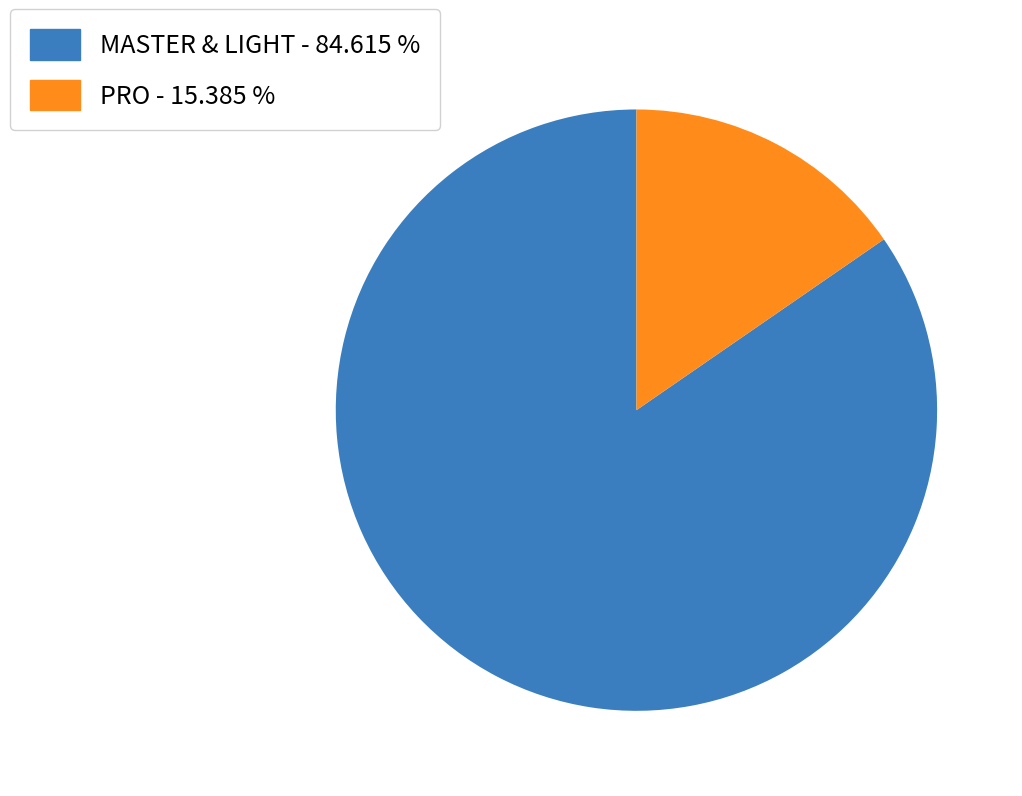

What is the ratio of the value at MASTER & LIGHT - 84.615 % to the value at PRO - 15.385 %?

5.5